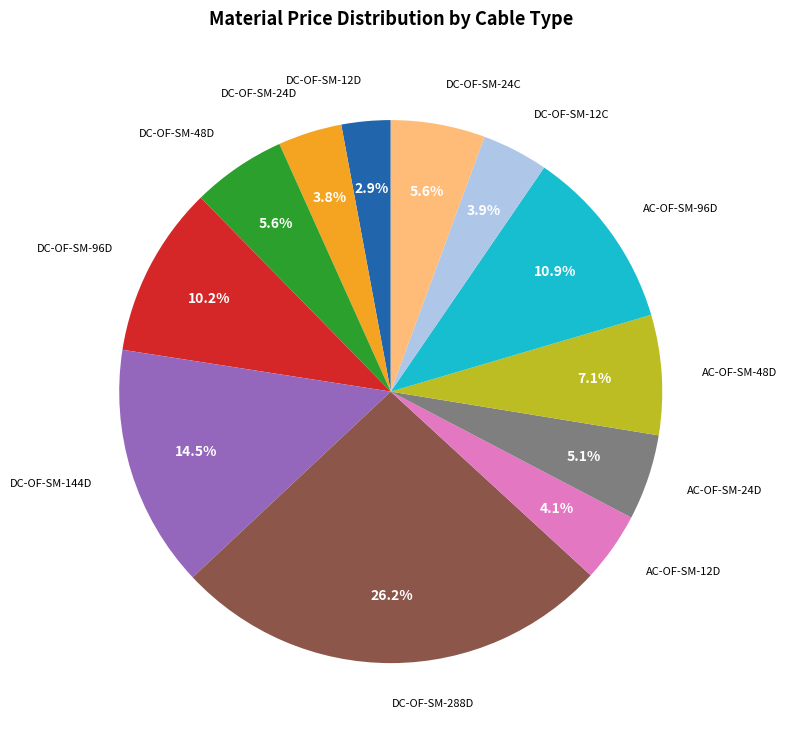

Which slice is the largest?

DC-OF-SM-288D